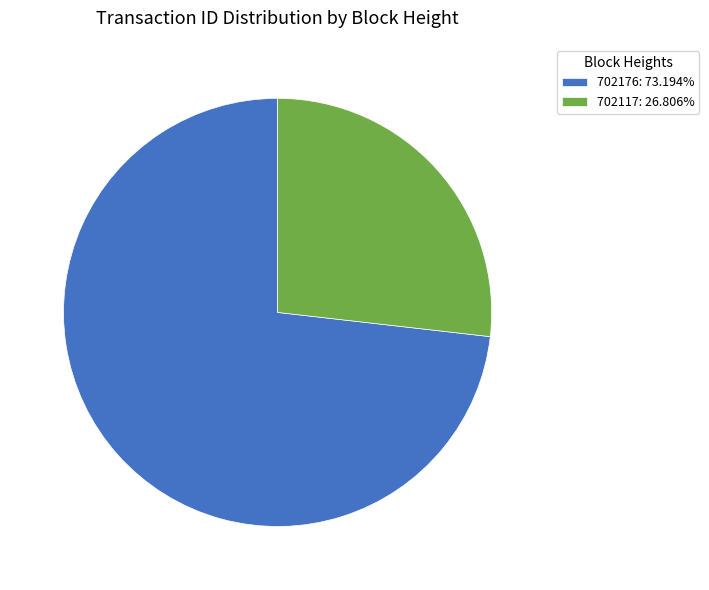

What is the ratio of the value at 702176: 73.194% to the value at 702117: 26.806%?

2.7